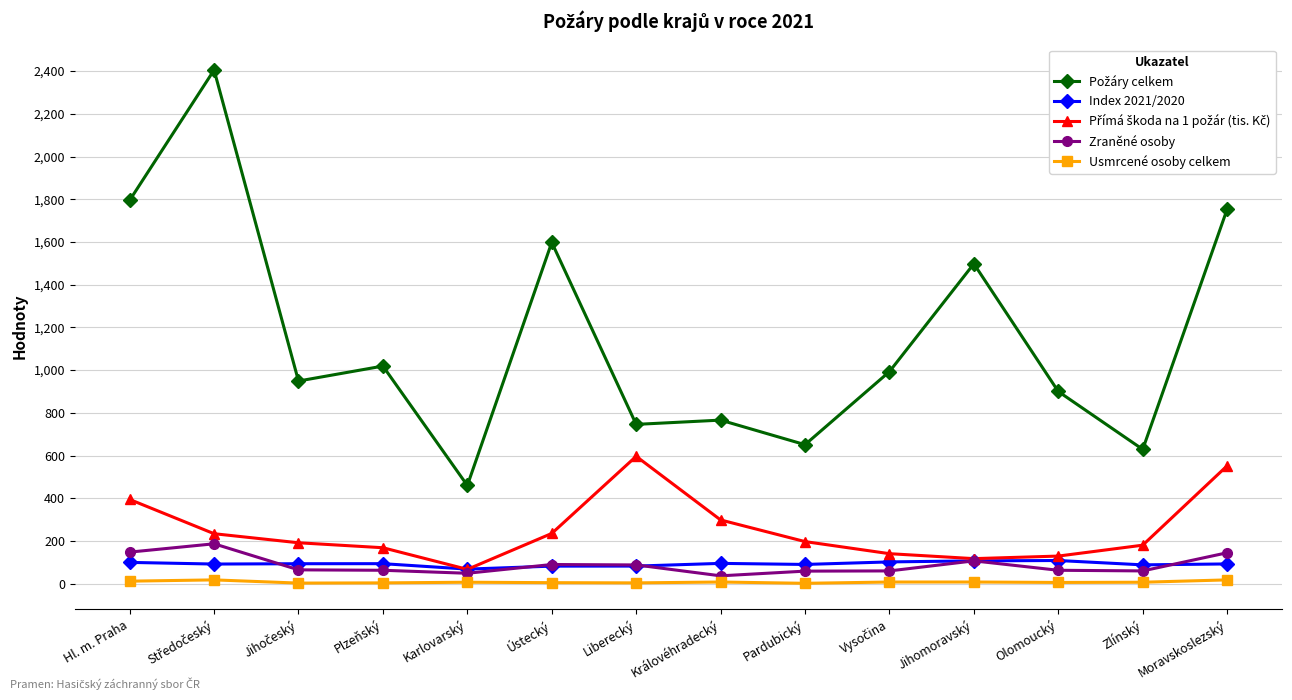

True or false: Index 2021/2020 and Usmrcené osoby celkem intersect in this chart.

False